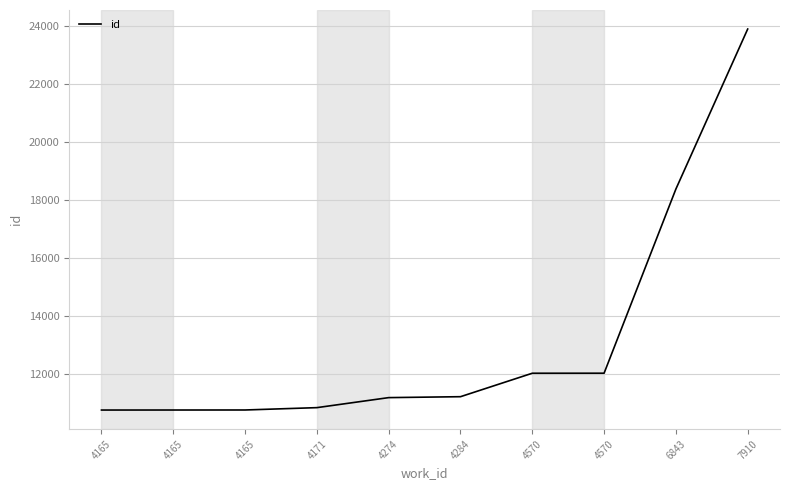

Rank the categories by value from highest to lowest.

7910, 6843, 4570, 4570, 4284, 4274, 4171, 4165, 4165, 4165